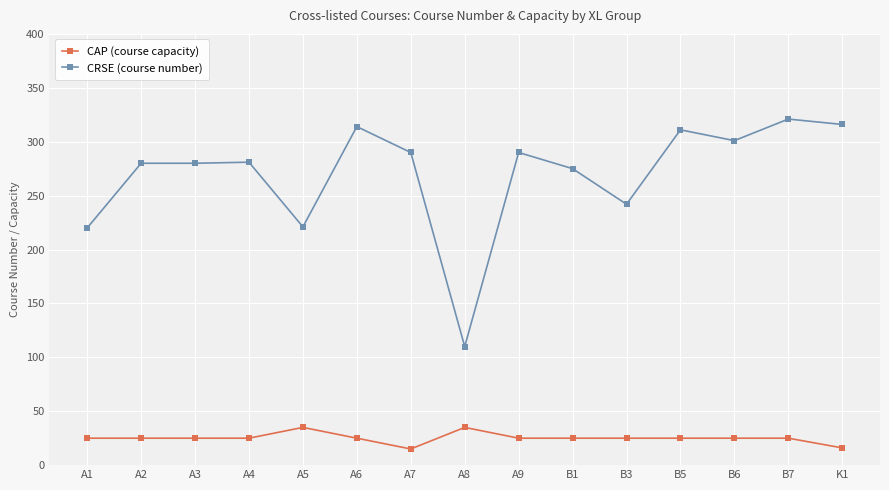

What is the spread (max minus min) of values at K1?

300